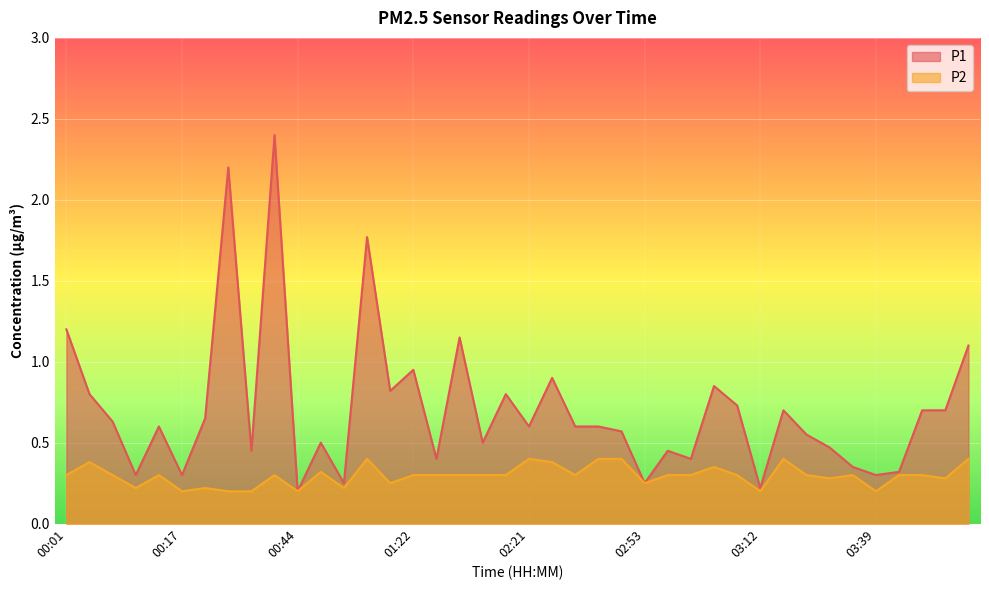

Rank the series by their maximum value, from lowest to highest.

P2, P1